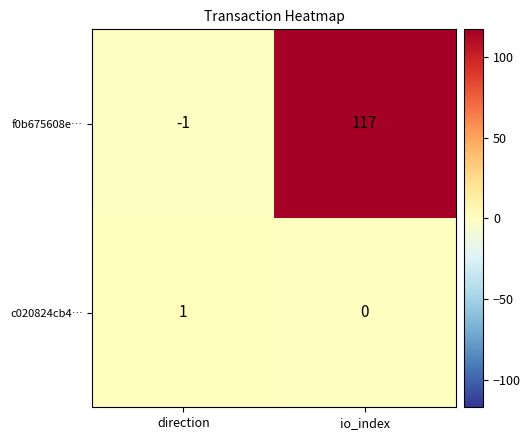

At which label is c020824cb4… closest to 0?

io_index